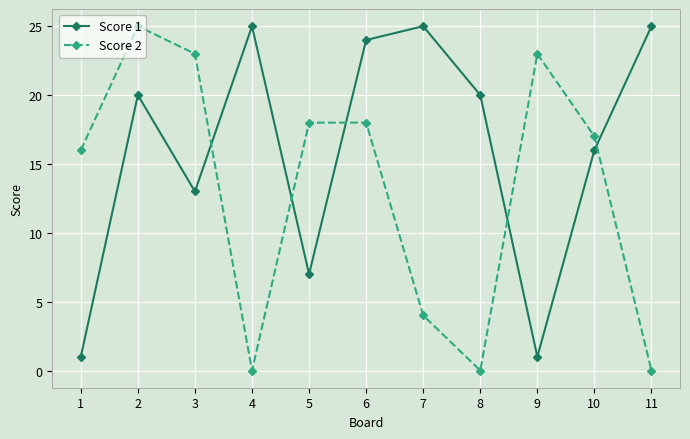

How many data points does each series have?

11